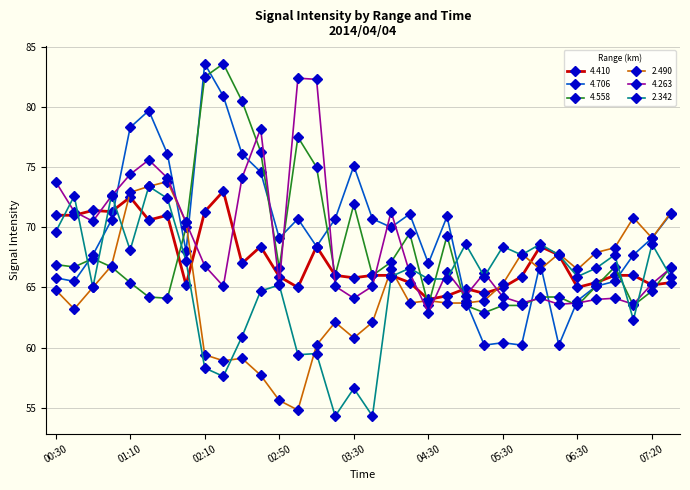

What is the minimum value for 4.558?

62.9